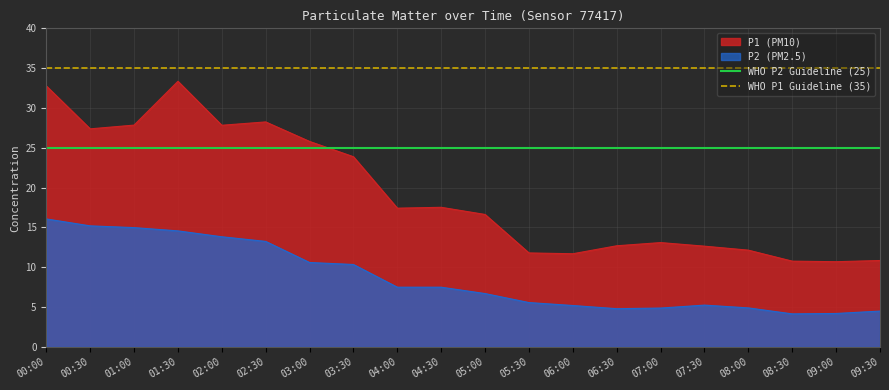

True or false: P2 (PM2.5) has a value of 10.3 at 03:30.

True